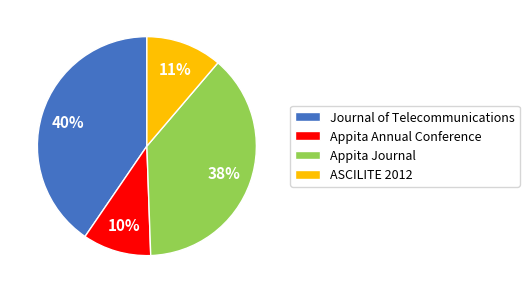

True or false: Appita Journal accounts for 29% of the total.

False